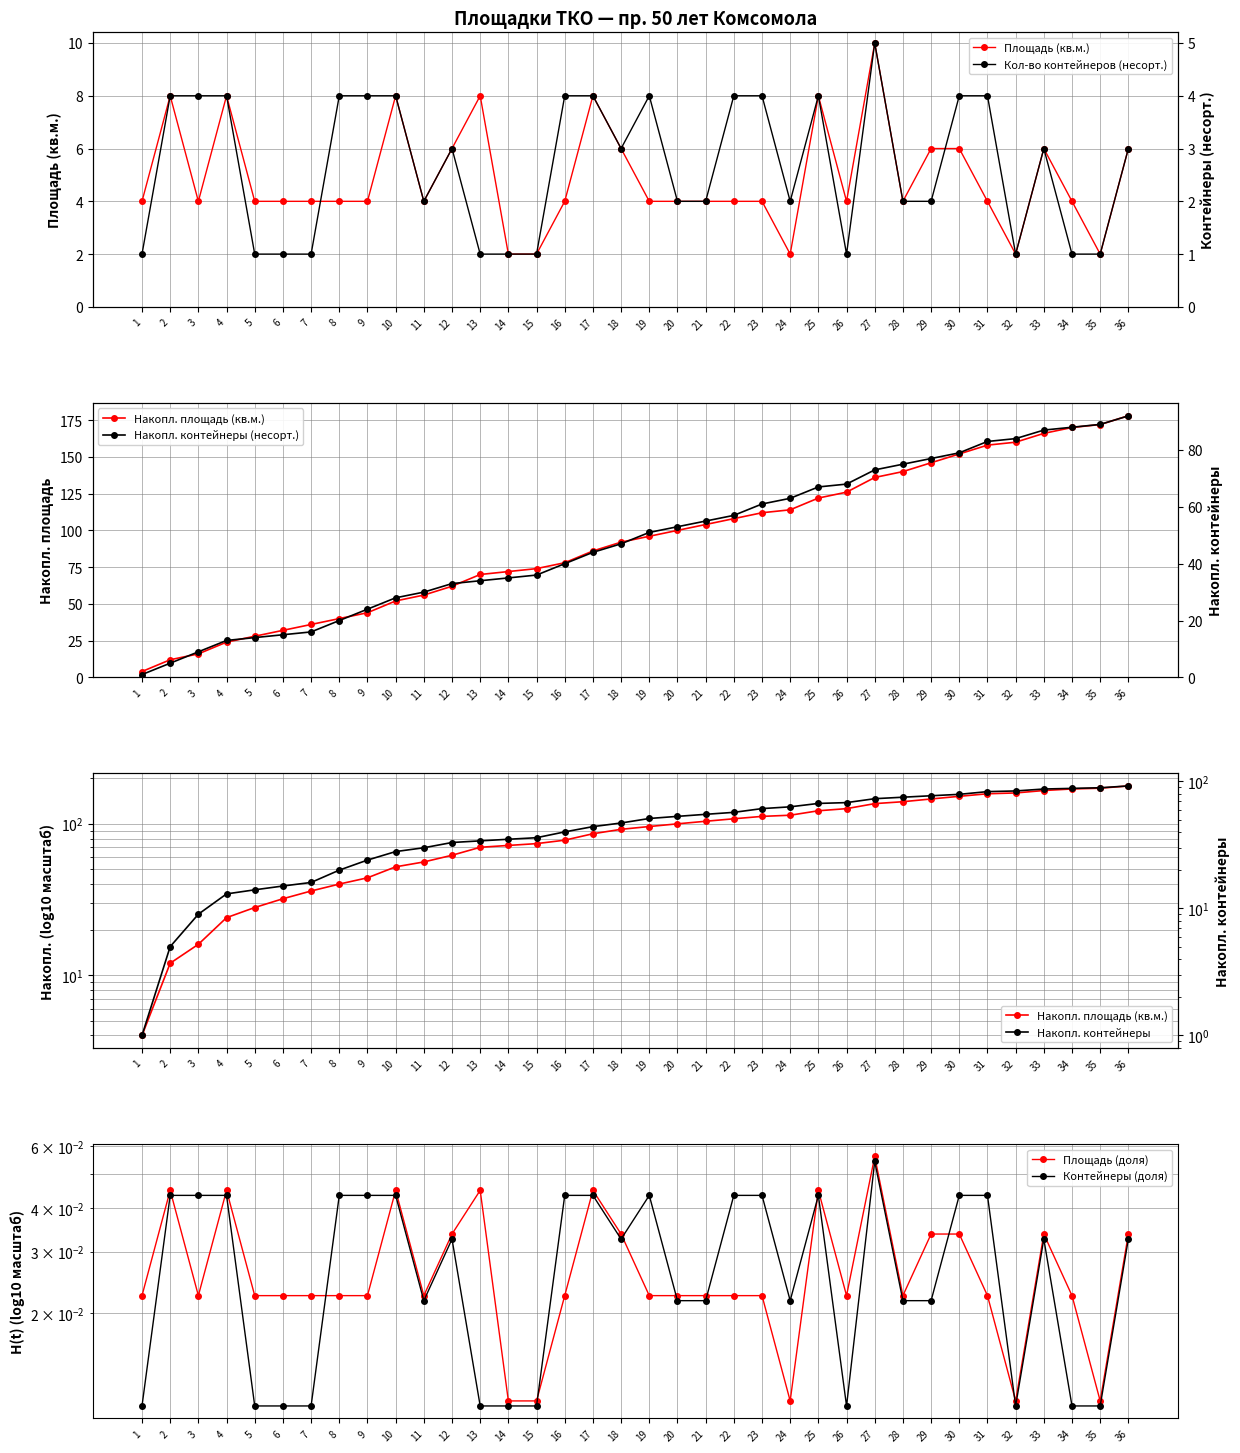

Is this an area chart (filled region under the line)?

No